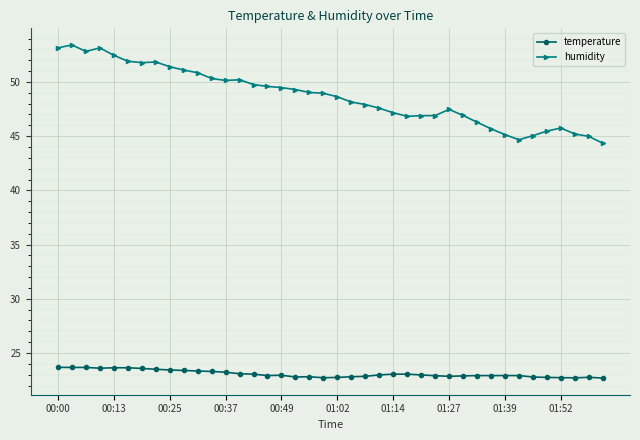

True or false: temperature has more than 1 interior local peaks.

True